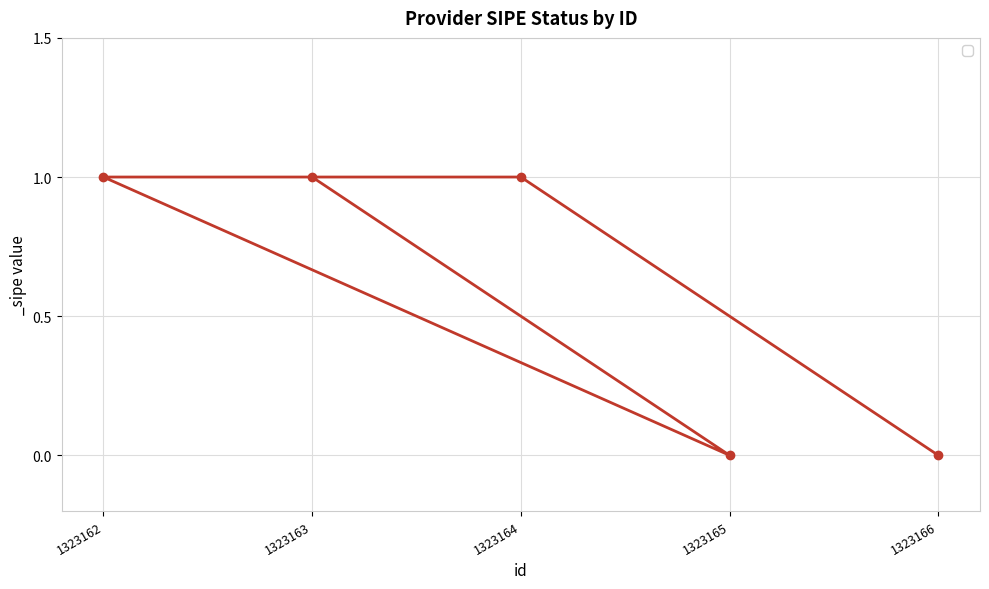

Reading right to left, transcribe all the data shown in this chart.

0	0	1	1	1